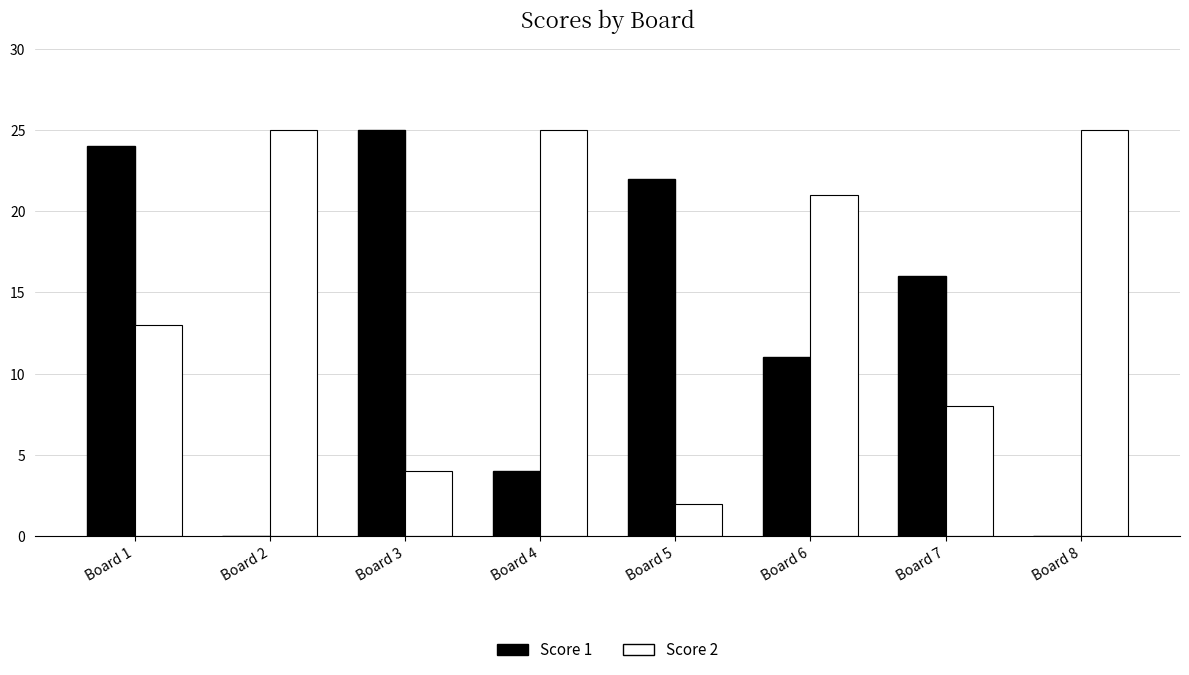

At which label does Score 1 reach its peak?

Board 3